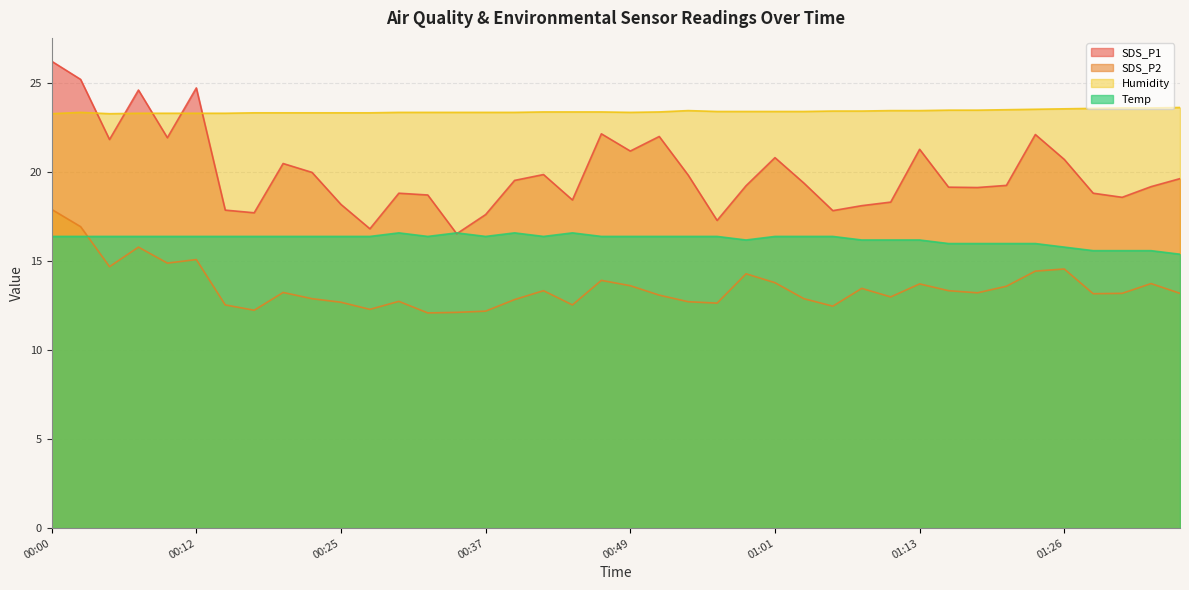

Is the value of Temp at 01:18 greater than the value of Humidity at 01:09?

No